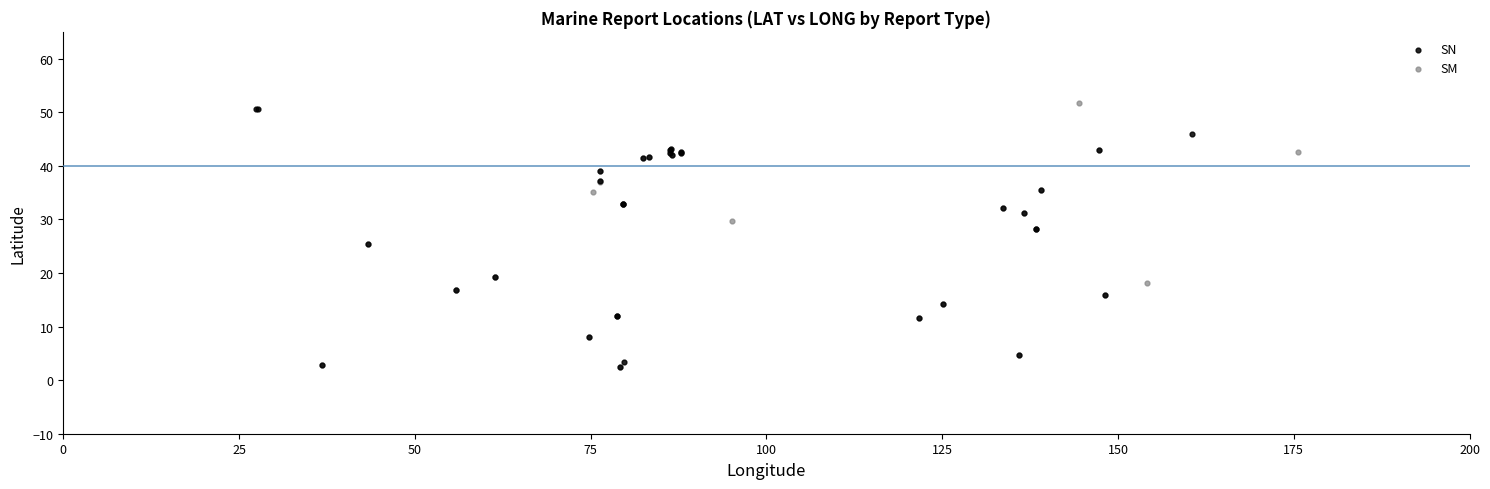

What are all the series names shown in the legend?

SN, SM